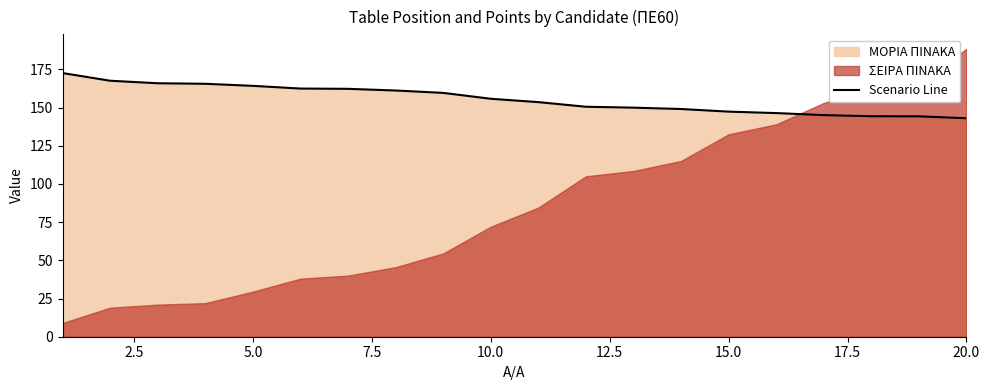

The Scenario Line series shows 155.8 at 10.0. True or false?

True